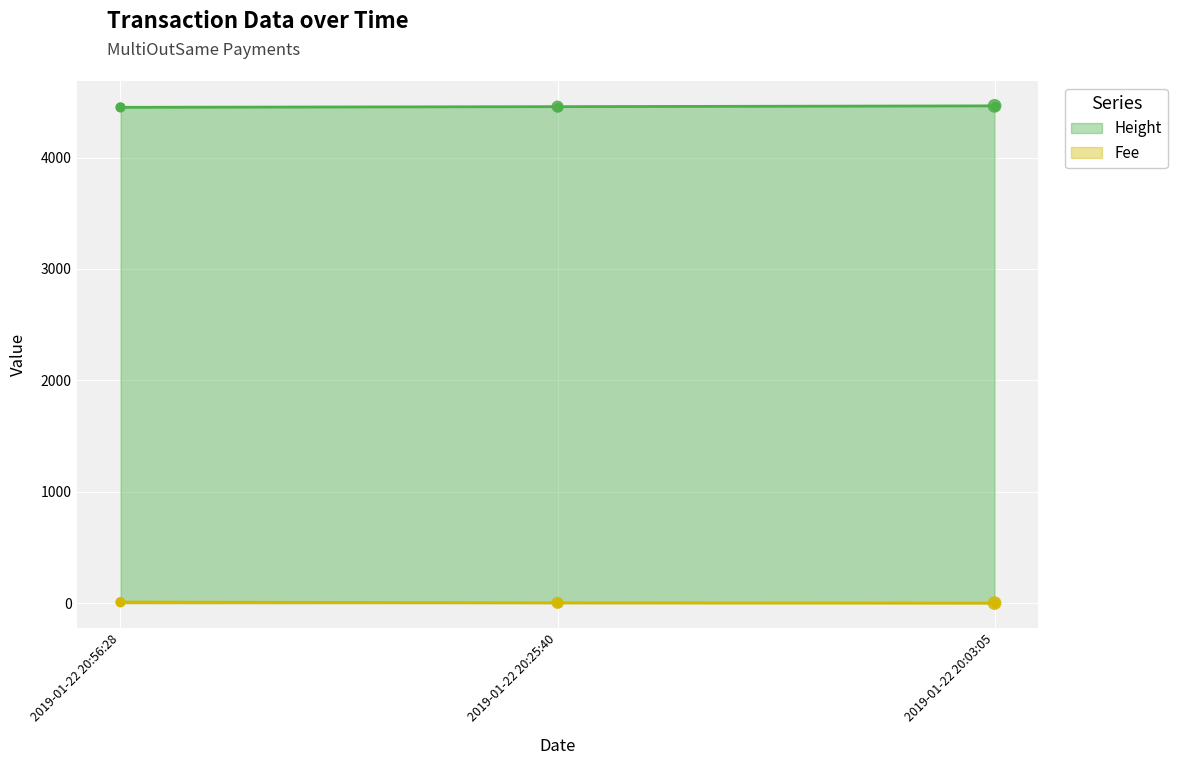

What is the sum of all Fee values?

12.2